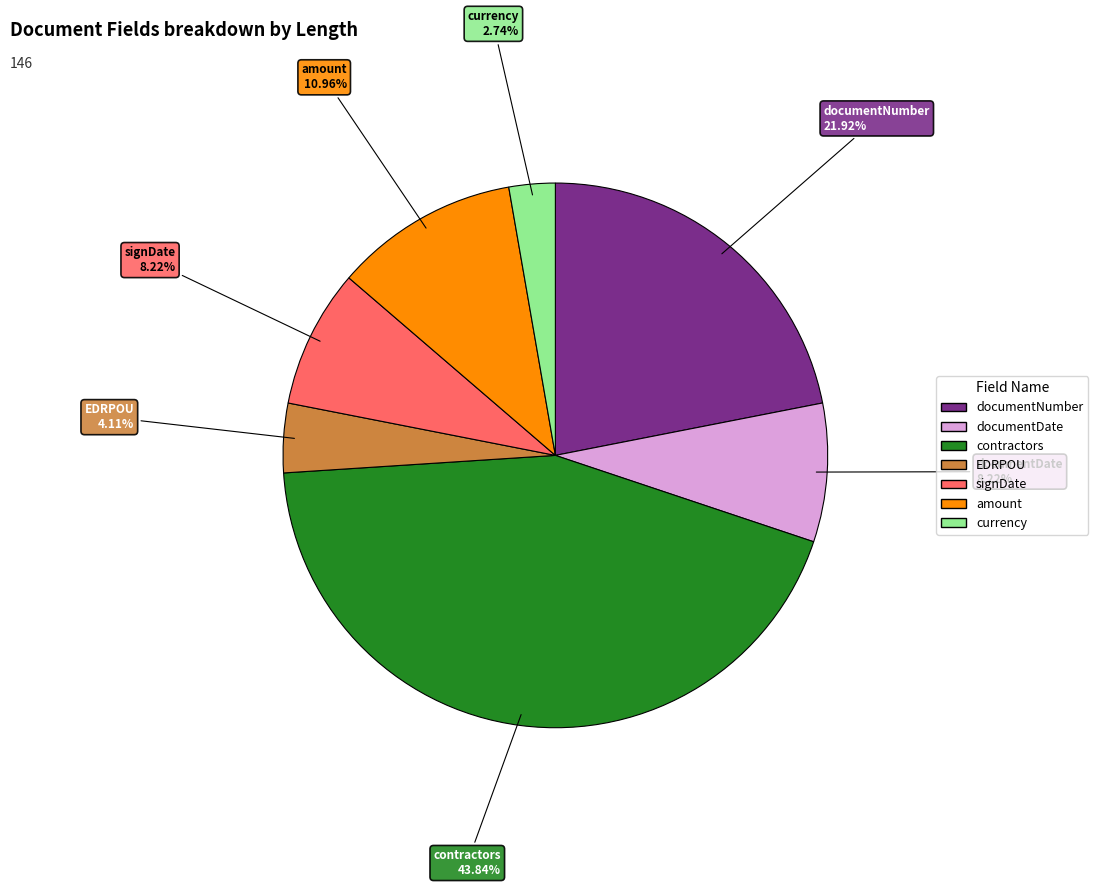

Do amount and EDRPOU together represent more than half of the pie?

No